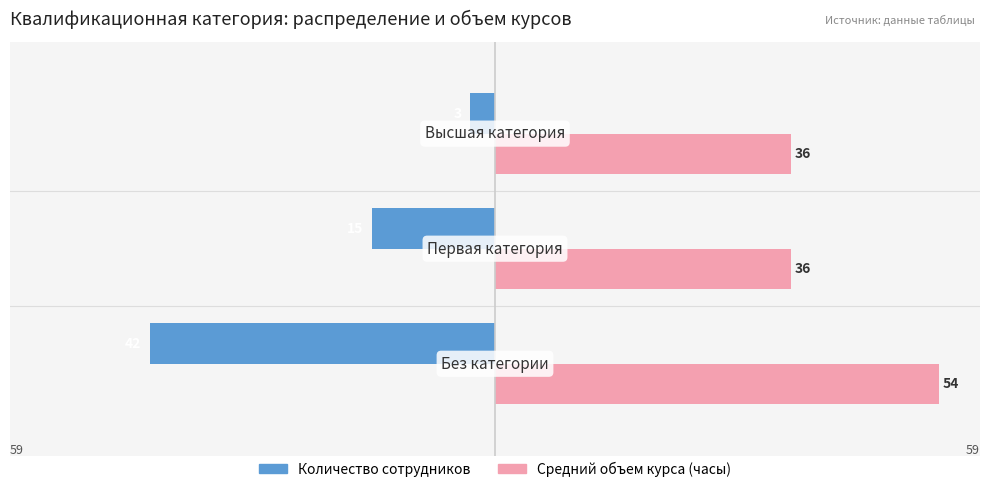

What are all the series names shown in the legend?

Количество сотрудников, Средний объем курса (часы)